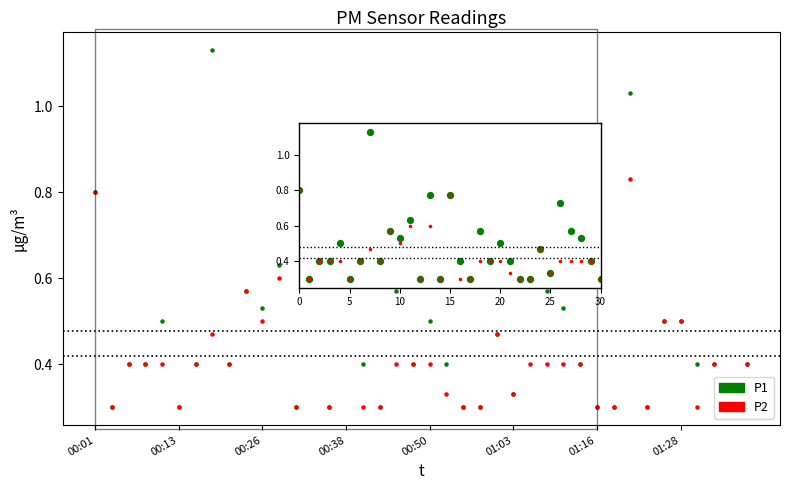

At which category is the sum across all series the highest?

32